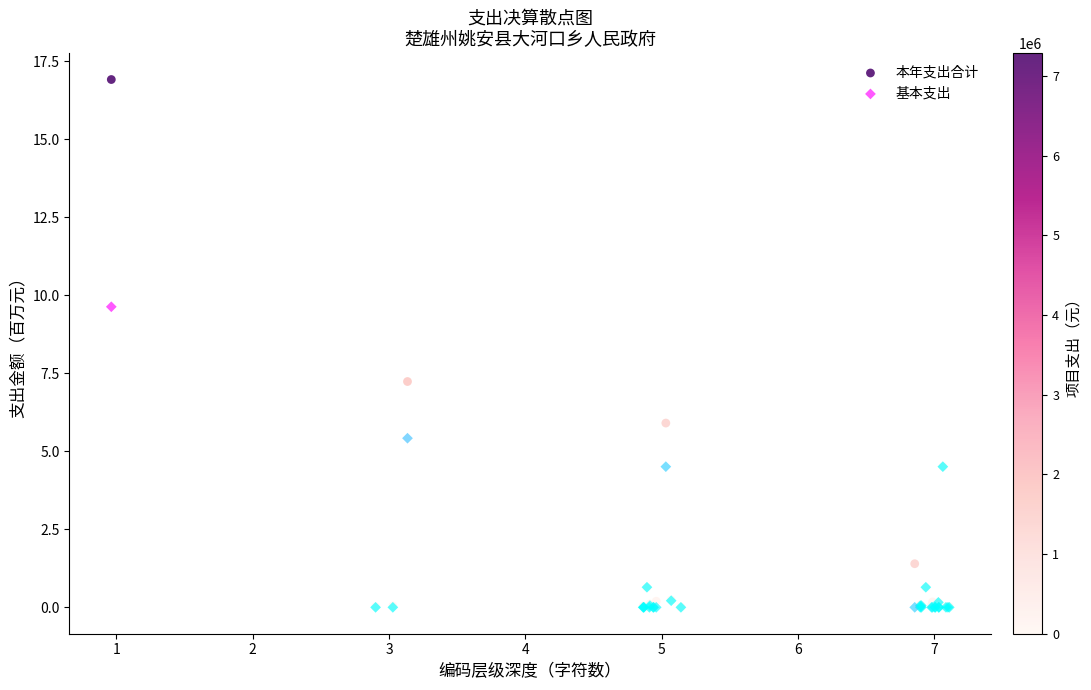

Which series has the largest Y range (max minus min)?

本年支出合计